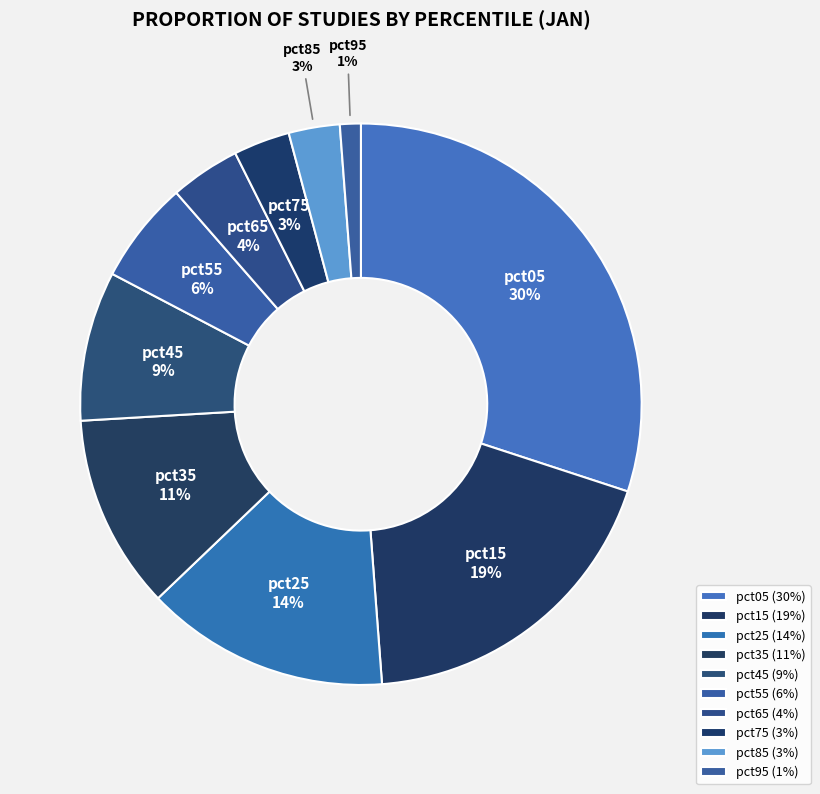

Which slice is the largest?

pct05